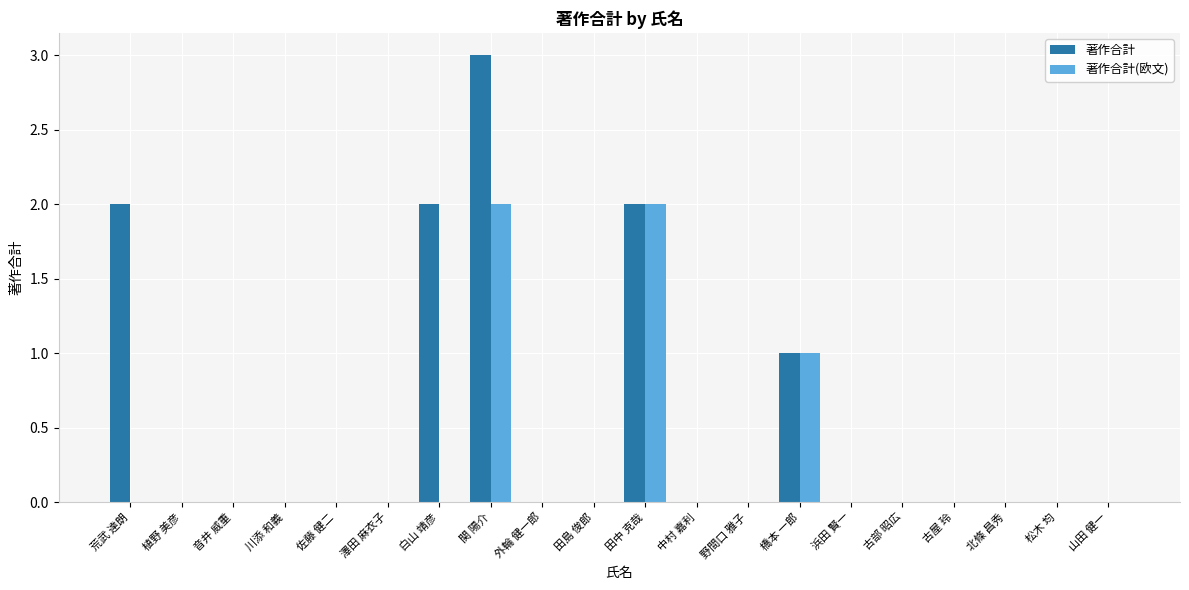

Which series has the largest total across all categories?

著作合計